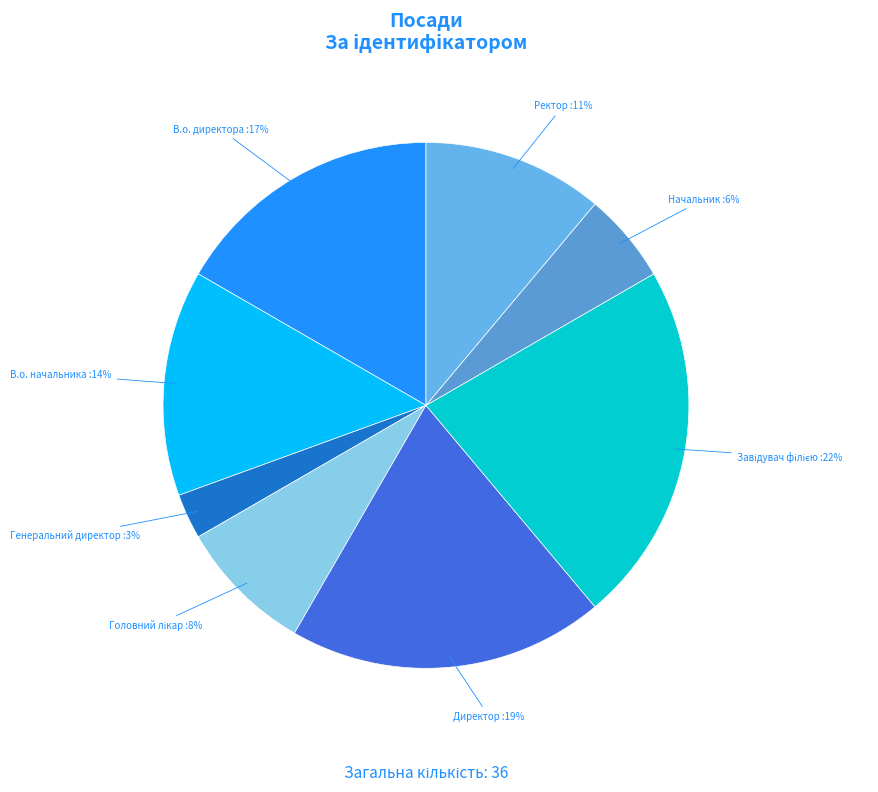

Which category has the smallest portion of the pie?

Генеральний директор